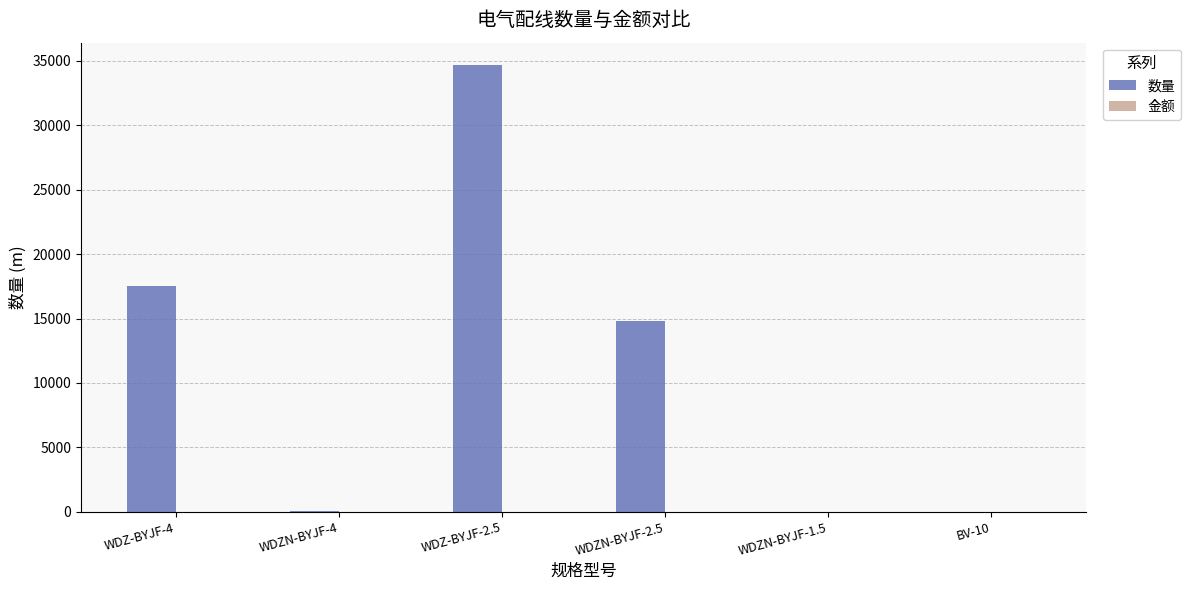

Are the bars horizontal?

No